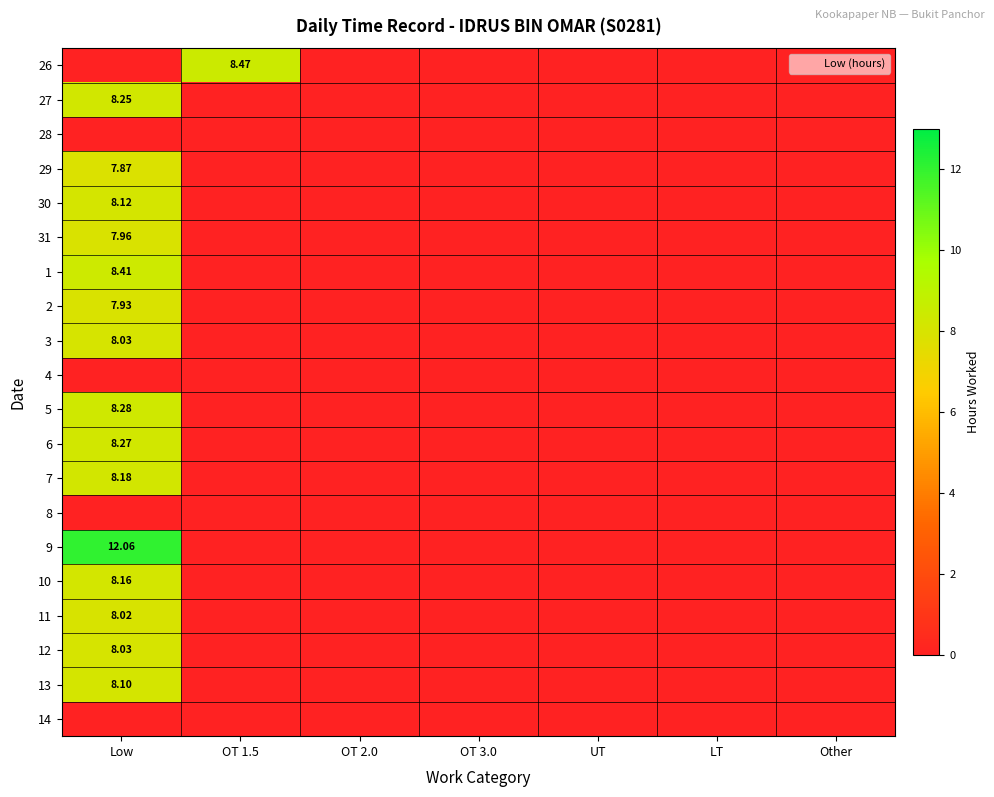

What is the sum of all 27 values?

8.2